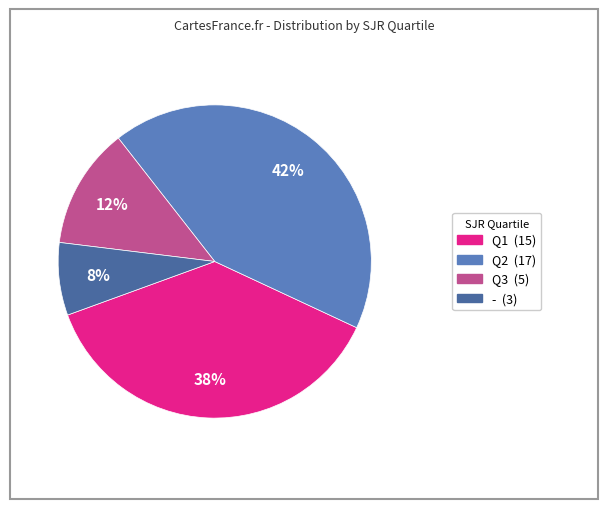

To the nearest percent, what is the average slice percentage?

25%